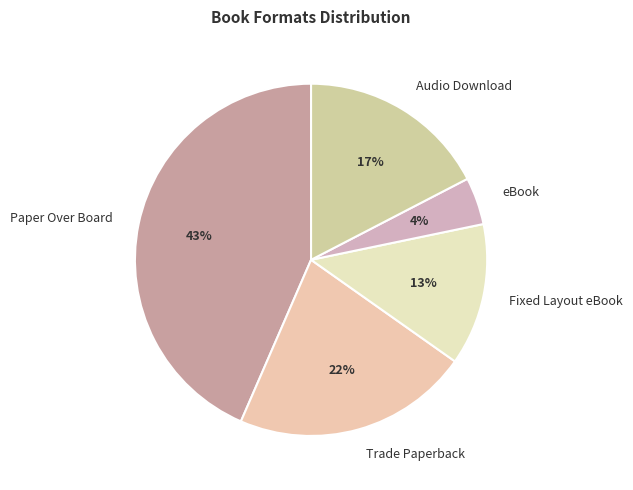

What percentage is the Paper Over Board slice, to the nearest percent?

43%